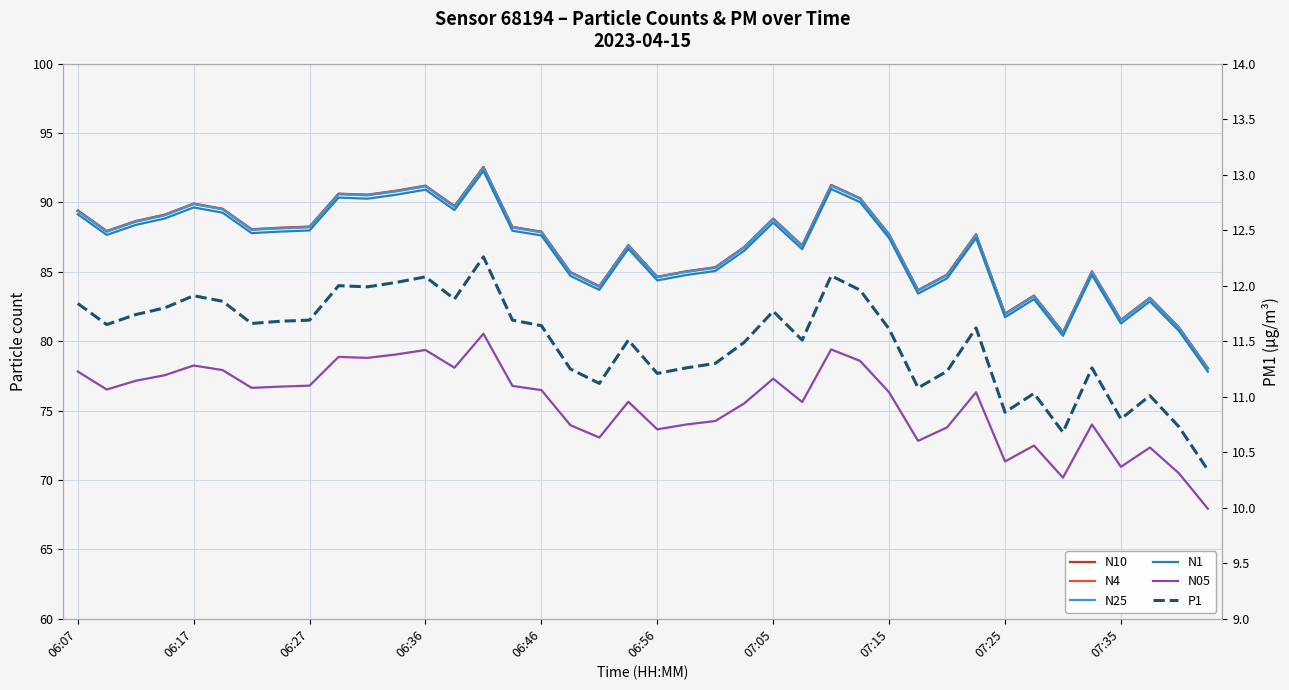

Where does the N10 series first go above 87?

06:07